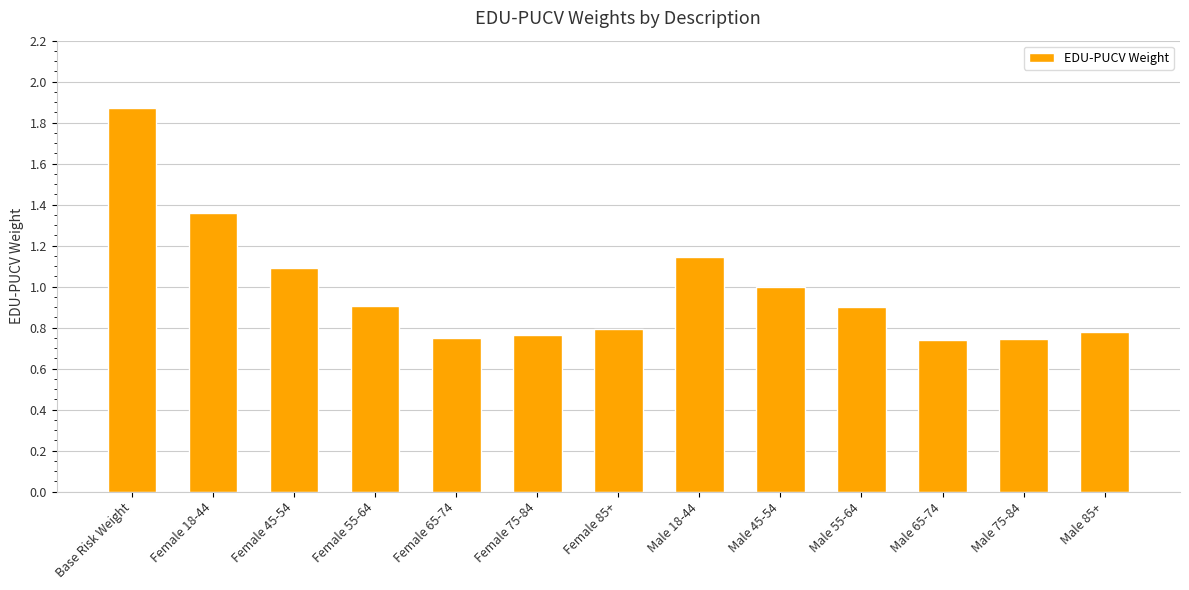

What is the change in value from Female 18-44 to Male 45-54?

-0.4